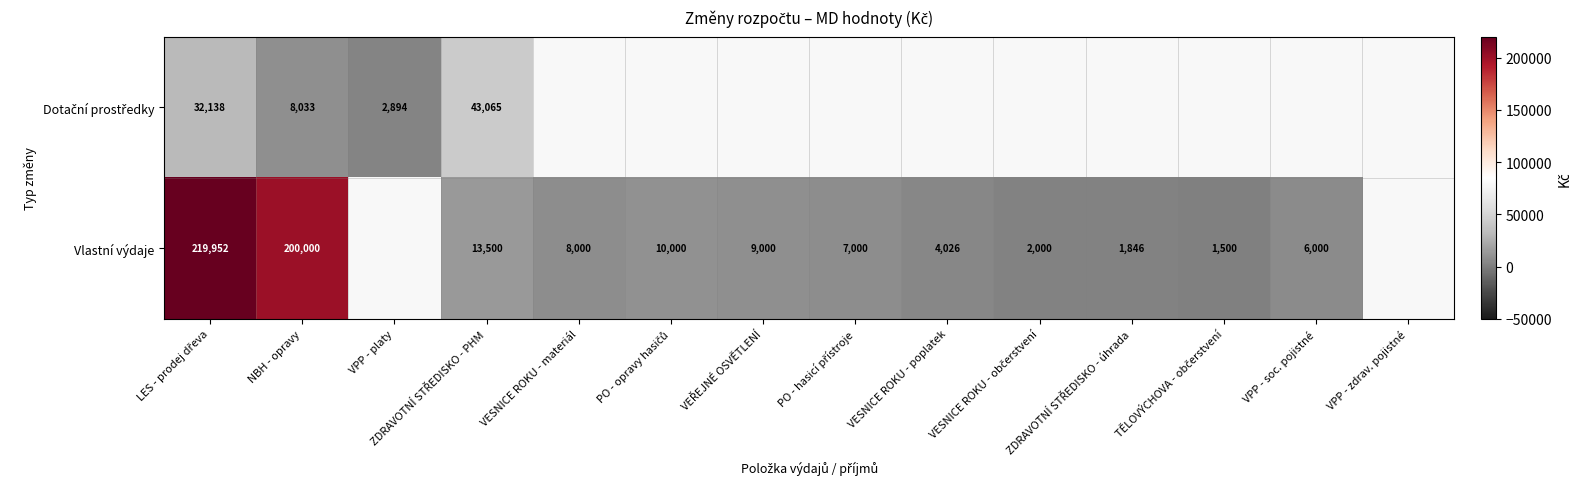

At how many categories does at least one series exceed 125416?

2